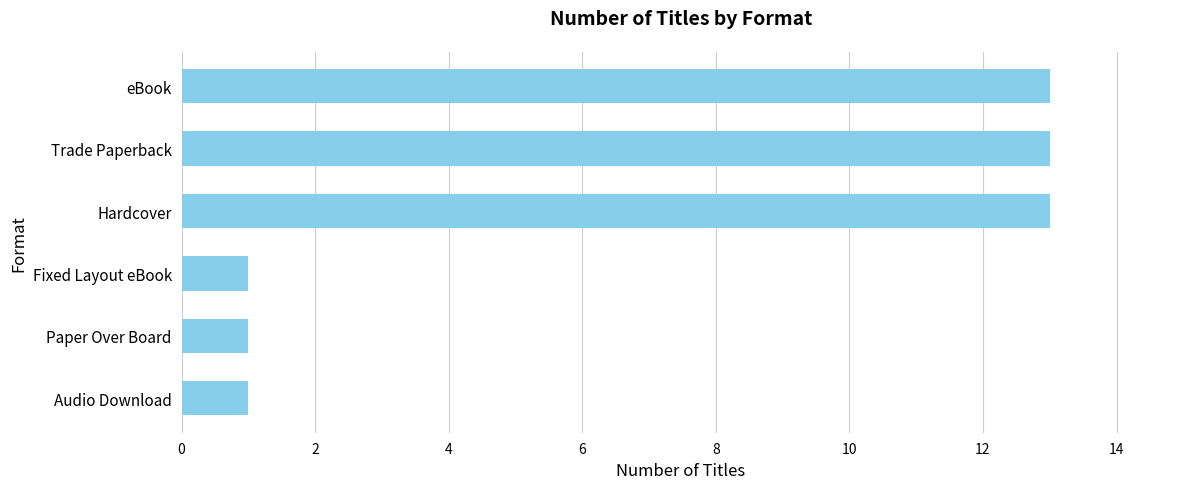

What is the difference between the maximum and minimum values?

12